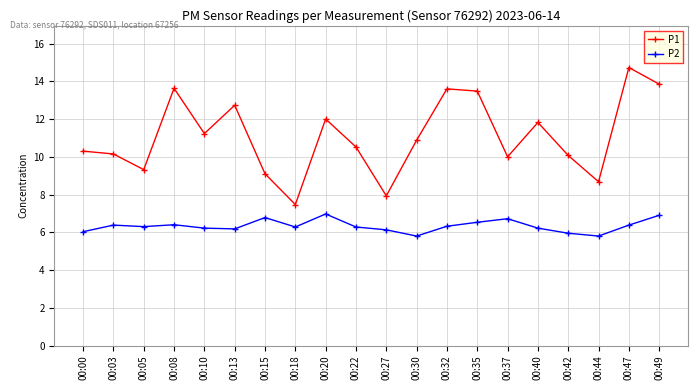

What is the average value of the P1 series?

11.1